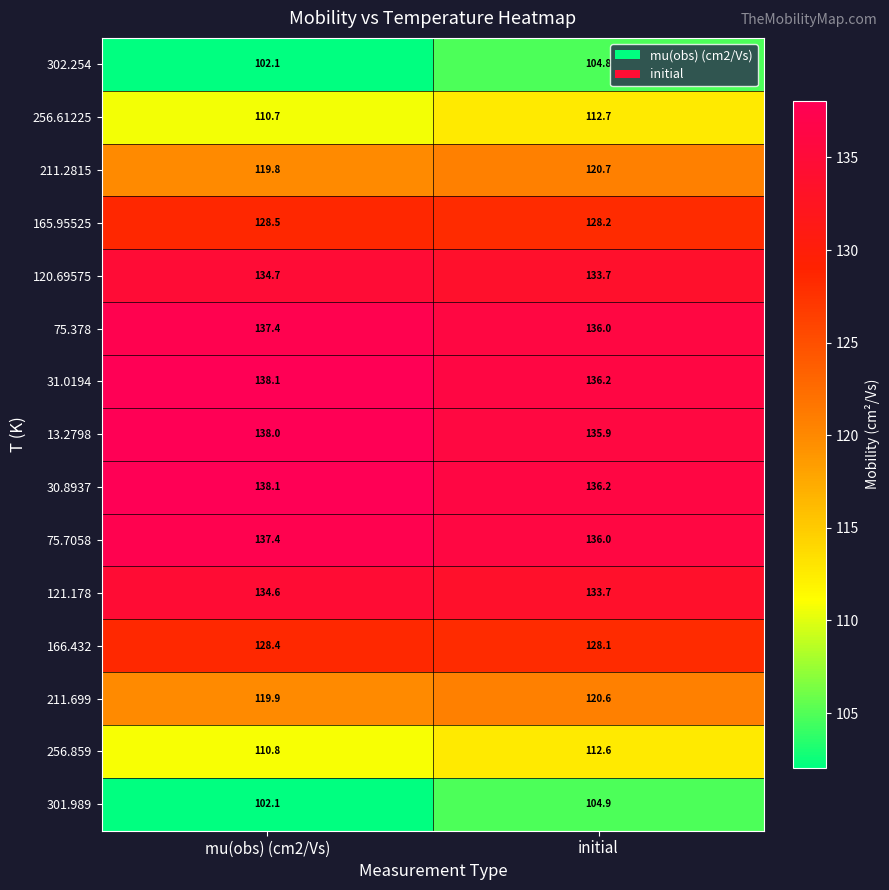

What is the difference between the 13.2798 values at mu(obs) (cm2/Vs) and initial?

2.1